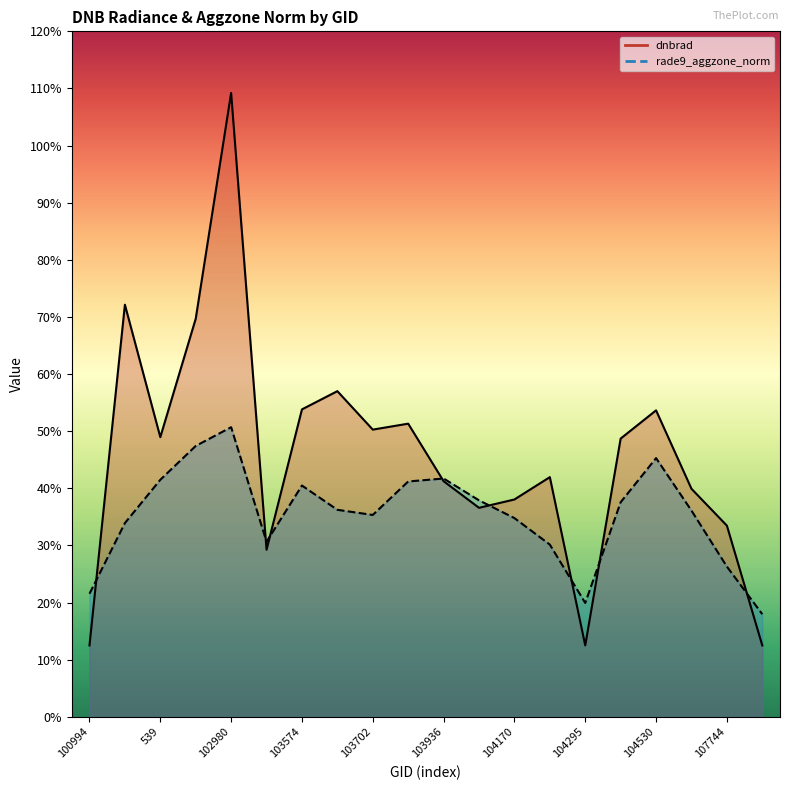

The dnbrad series shows 0.5 at 104530. True or false?

True